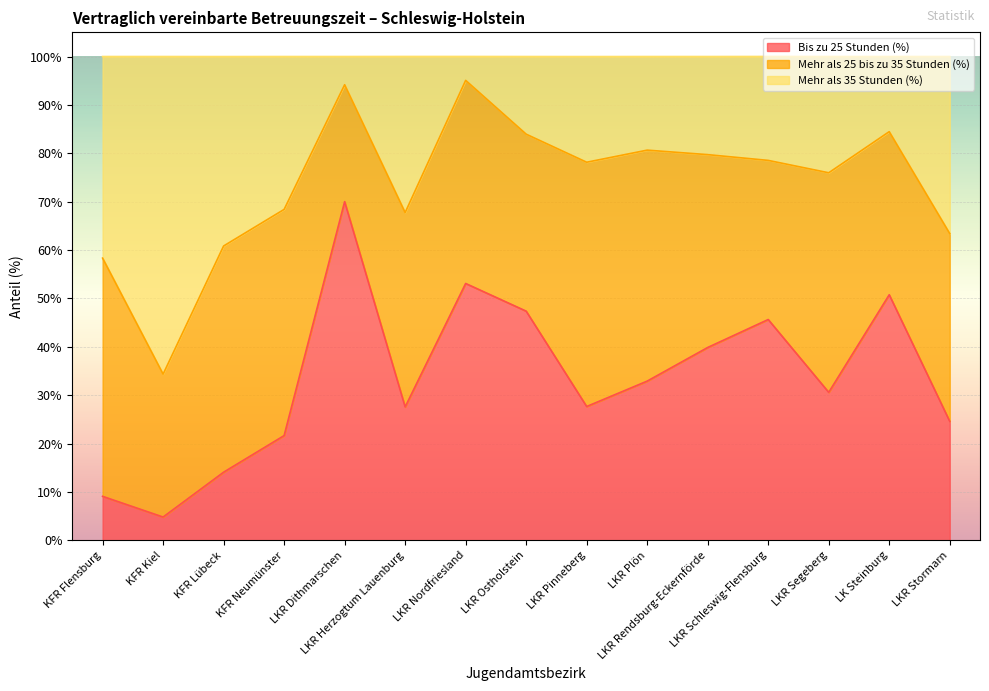

What is the minimum value for Bis zu 25 Stunden (%)?

4.8